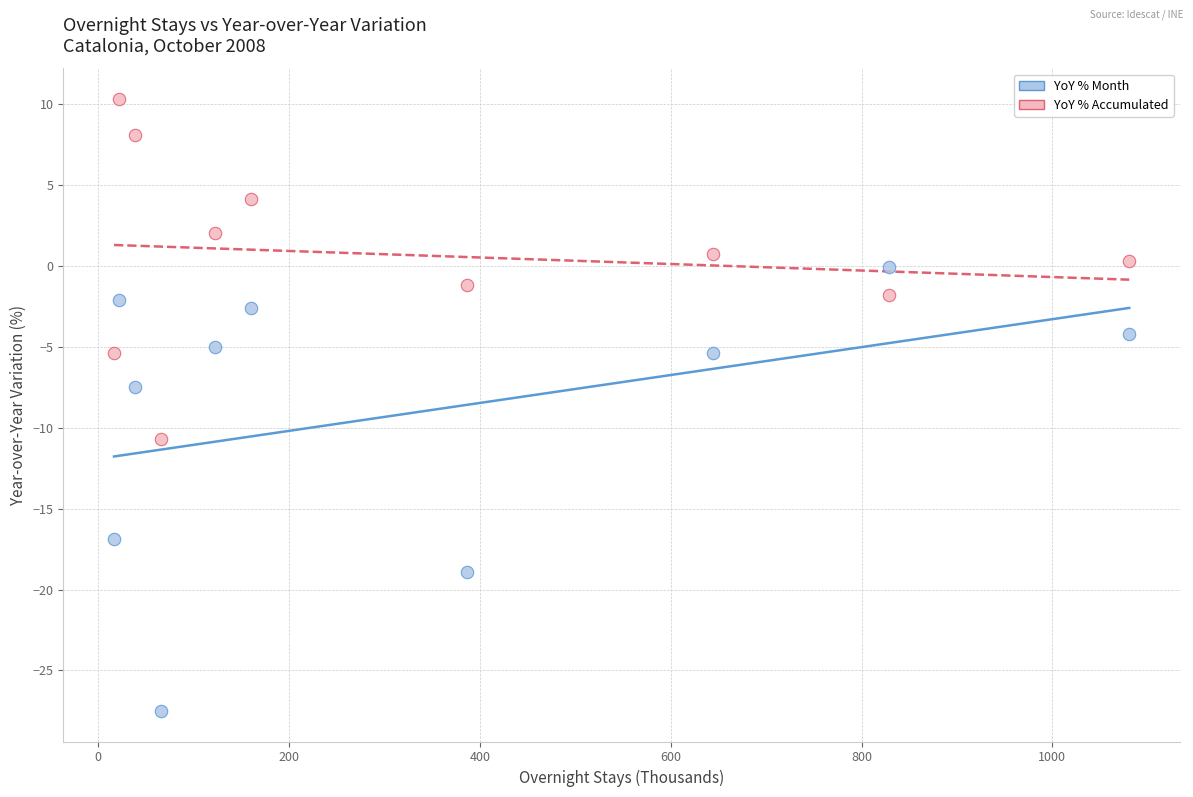

Across all data points, what is the range of Y values (max minus min)?

37.8